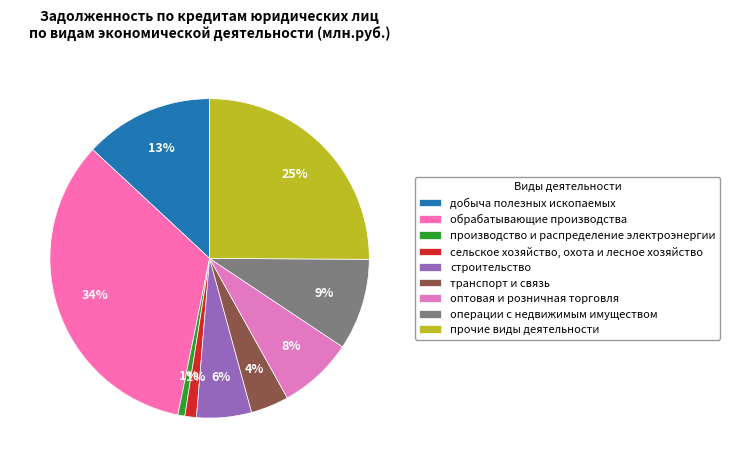

To the nearest percent, what percentage of the pie is строительство?

6%